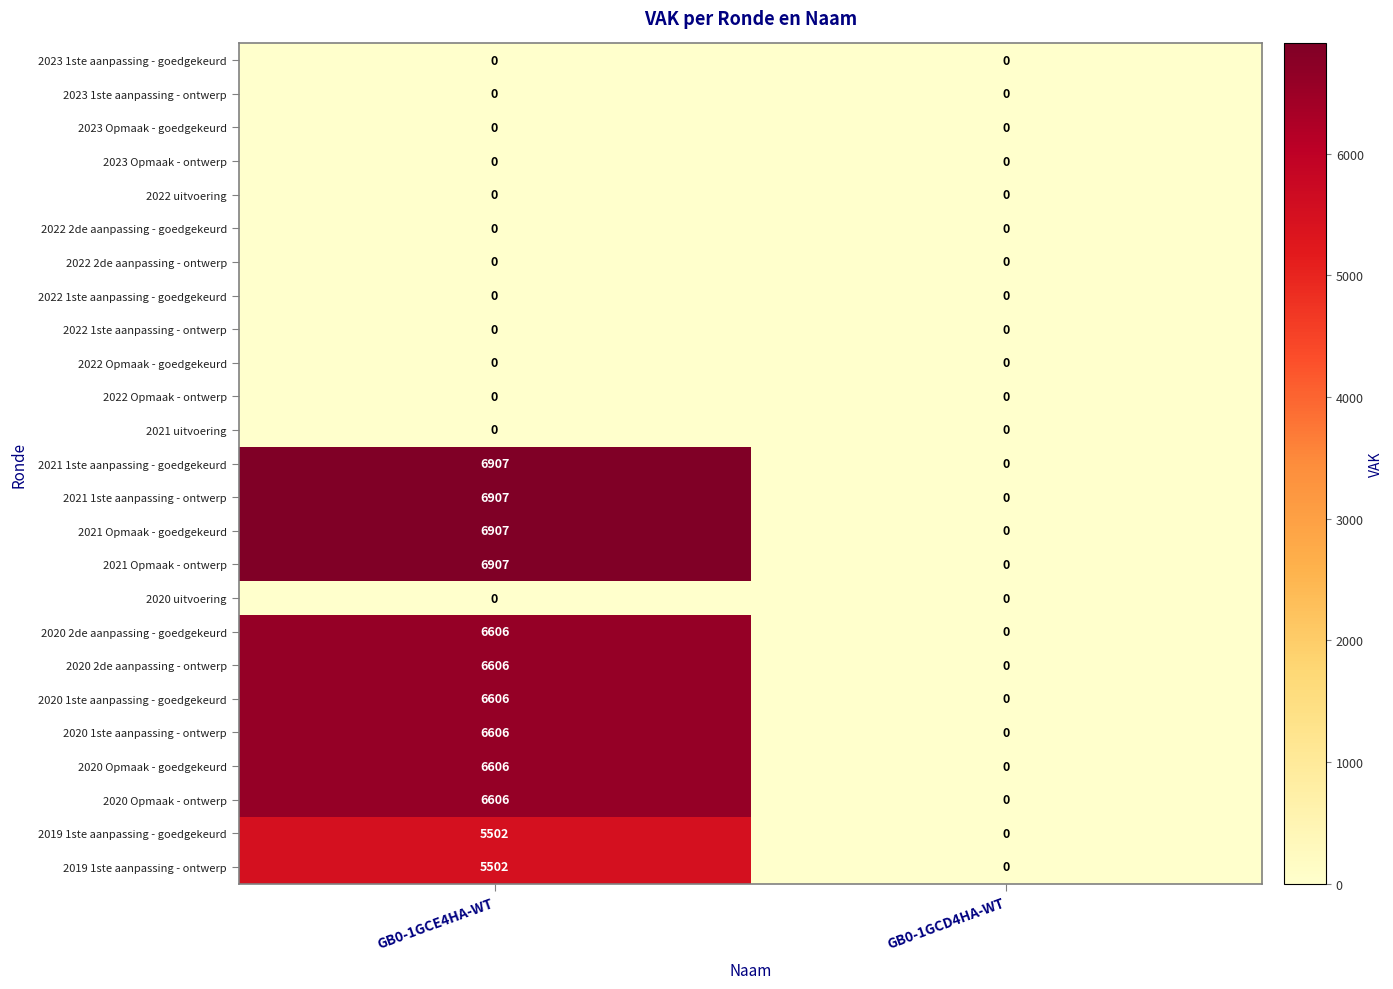

Rank the categories by 2021 Opmaak - goedgekeurd value from highest to lowest.

GB0-1GCE4HA-WT, GB0-1GCD4HA-WT